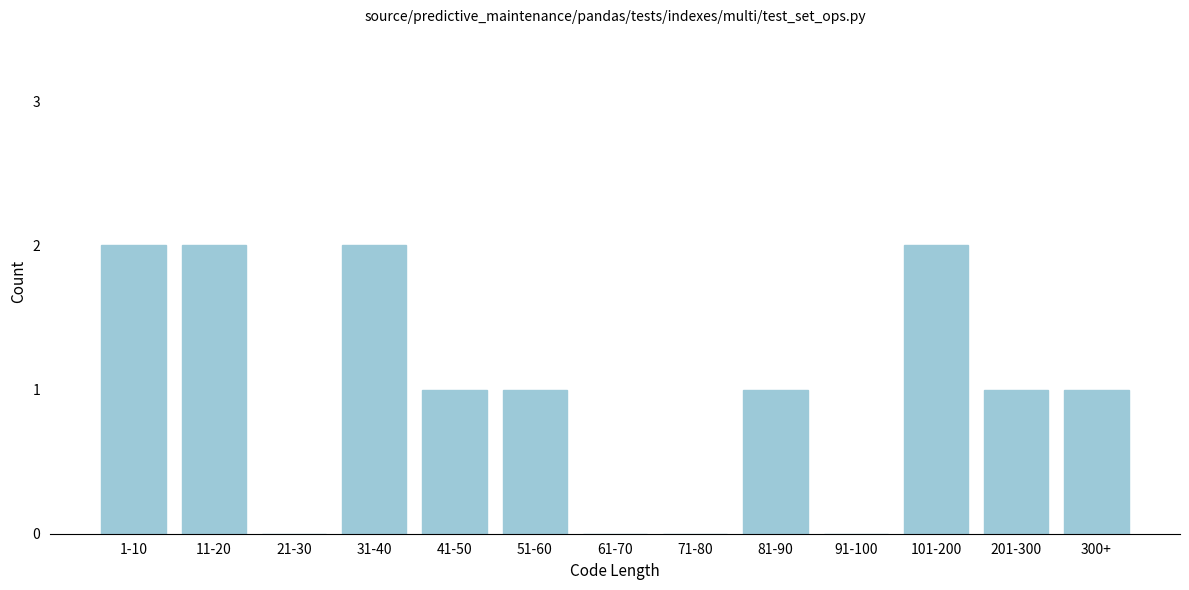

Reading left to right, transcribe all the data shown in this chart.

1-10=2	11-20=2	21-30=0	31-40=2	41-50=1	51-60=1	61-70=0	71-80=0	81-90=1	91-100=0	101-200=2	201-300=1	300+=1